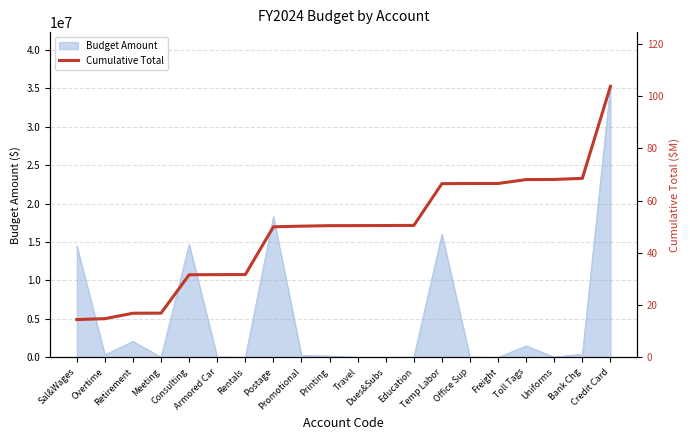

Is it true that the value at Bank Chg is 68.6?

True